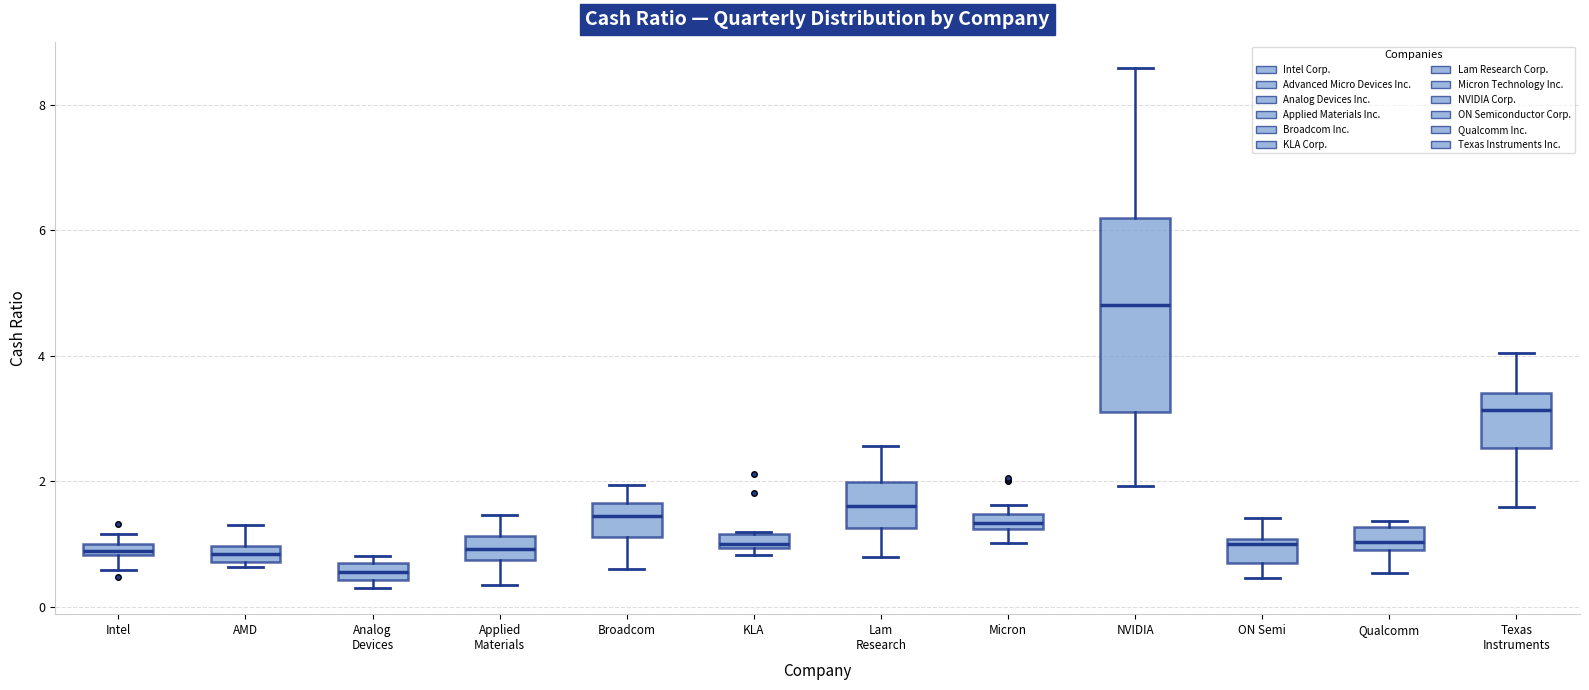

Where is the upper edge of the box for KLA on the y-axis? The values are not printed on the chart, so give them approximately, as read against the axis.

1.2